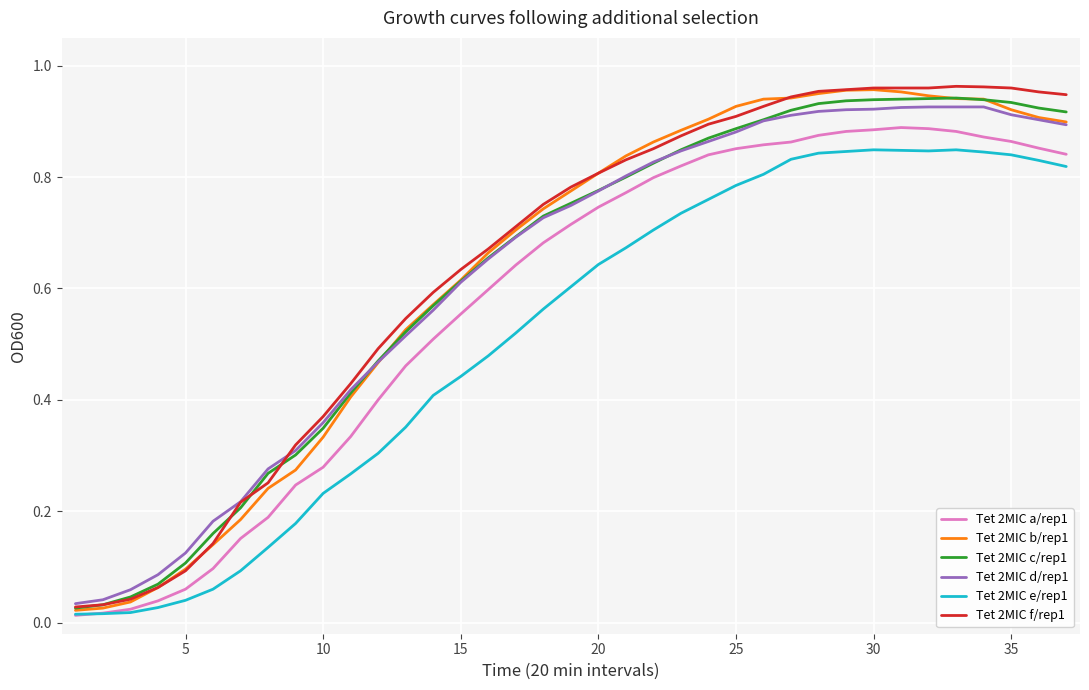

How many lines are shown in the chart?

6